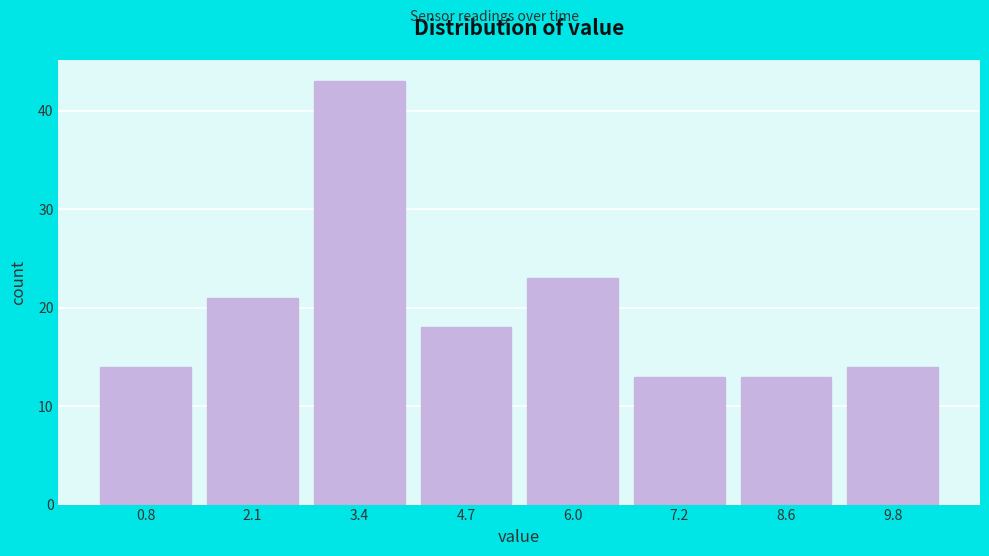

Reading left to right, transcribe this chart: for each bar, give the range it covers on the x-axis and its height. Neither the bar edges nor the heights are printed on the chart, so give them approximately, as read against the axes.

0.1 to 1.4: 14
1.4 to 2.7: 21
2.7 to 4.0: 43
4.0 to 5.3: 18
5.3 to 6.6: 23
6.6 to 7.9: 13
7.9 to 9.2: 13
9.2 to 10.5: 14